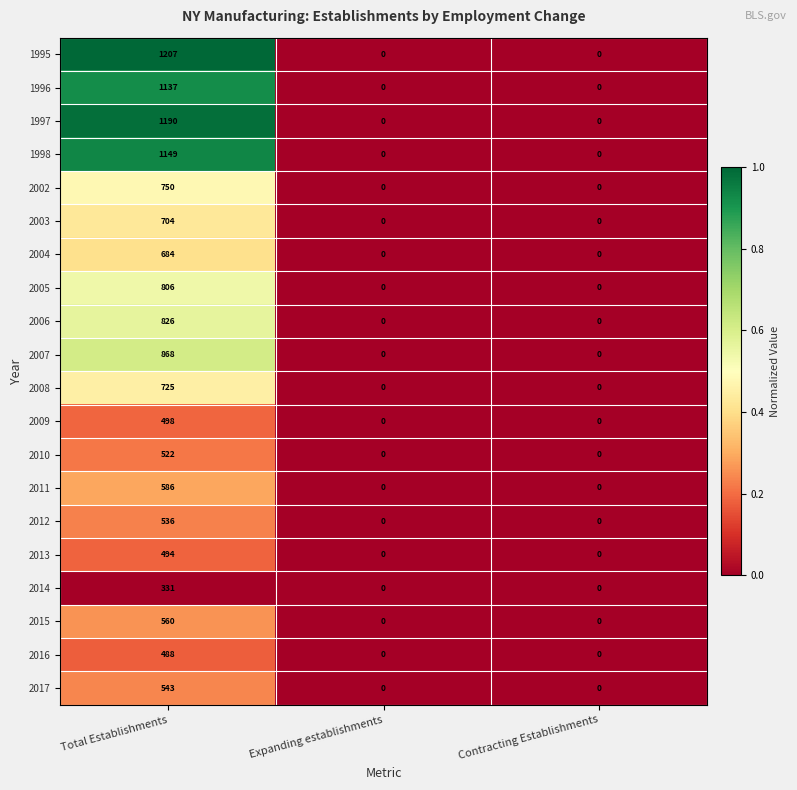

The value of 2002 at Contracting Establishments is 0. True or false?

True